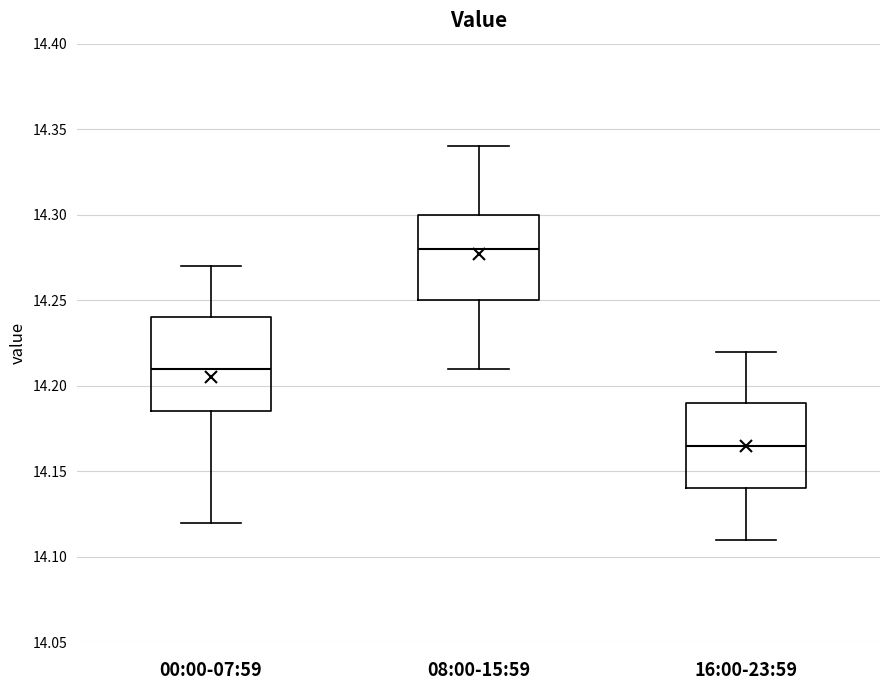

Which box is the tallest, from its lower edge to its upper edge?

00:00-07:59